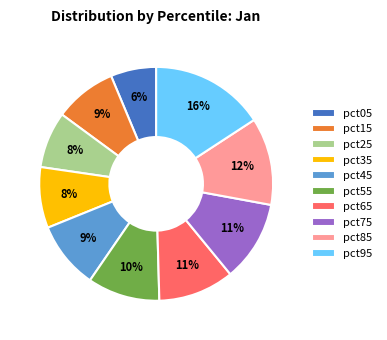

To the nearest percent, what is the average slice percentage?

10%